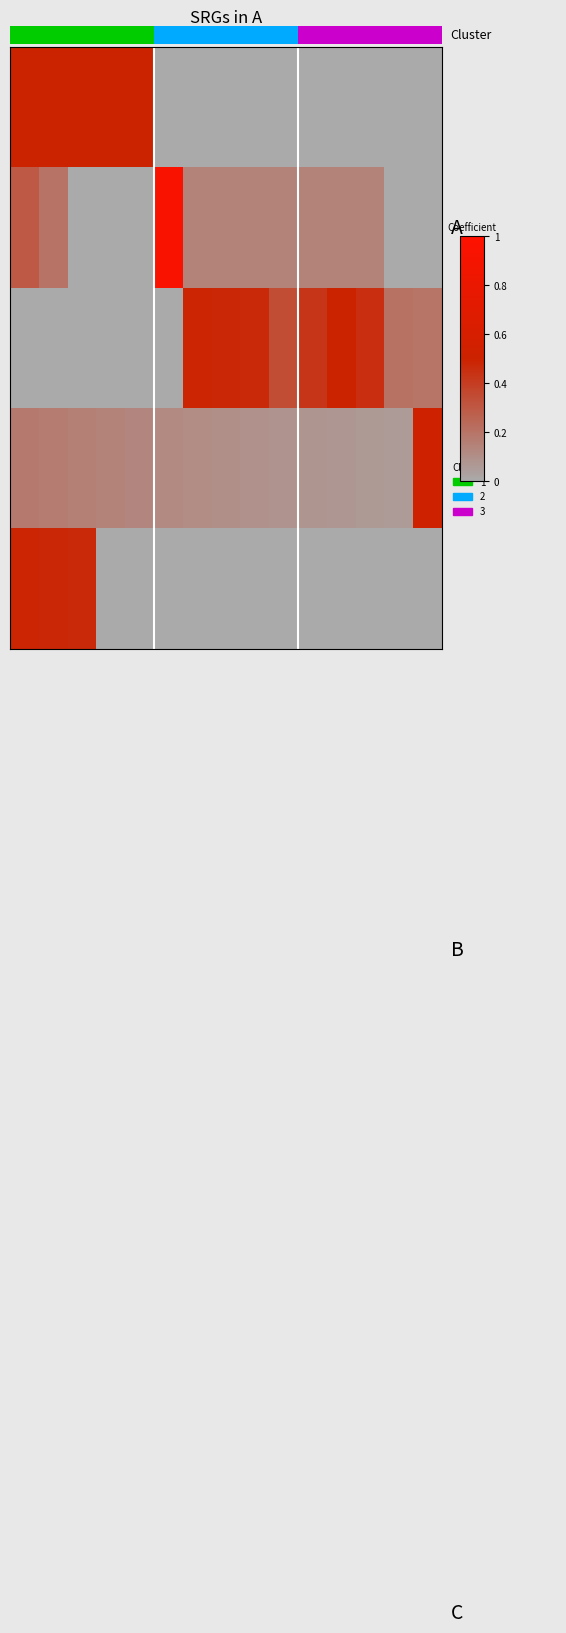

What is the total value across all series at 16?

0.7